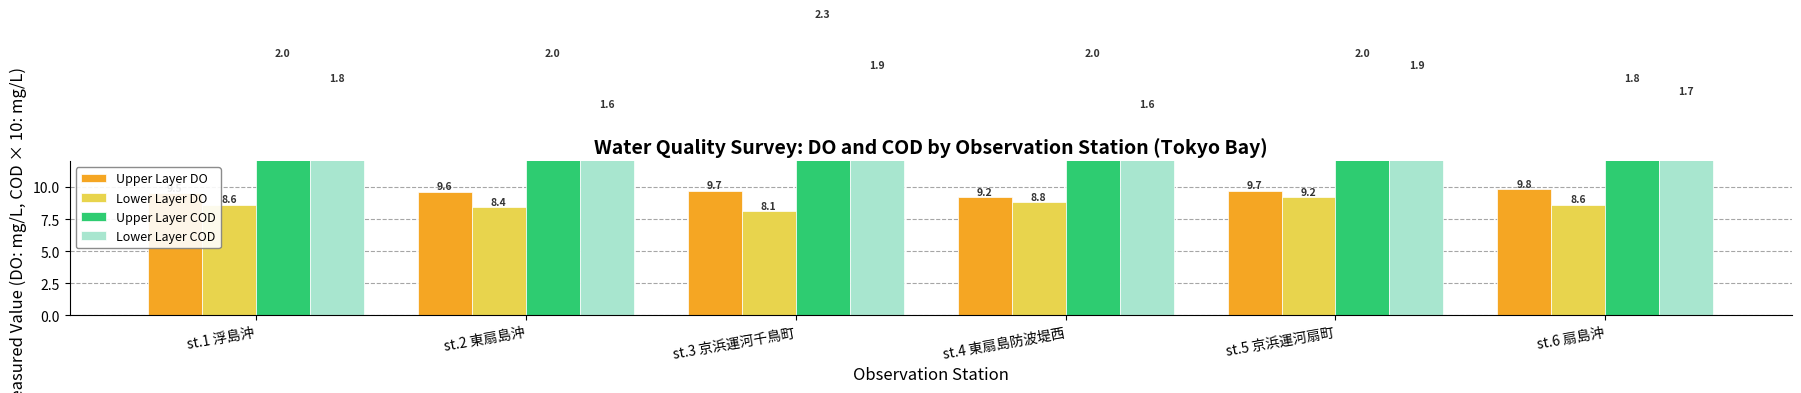

Are the bars horizontal?

No